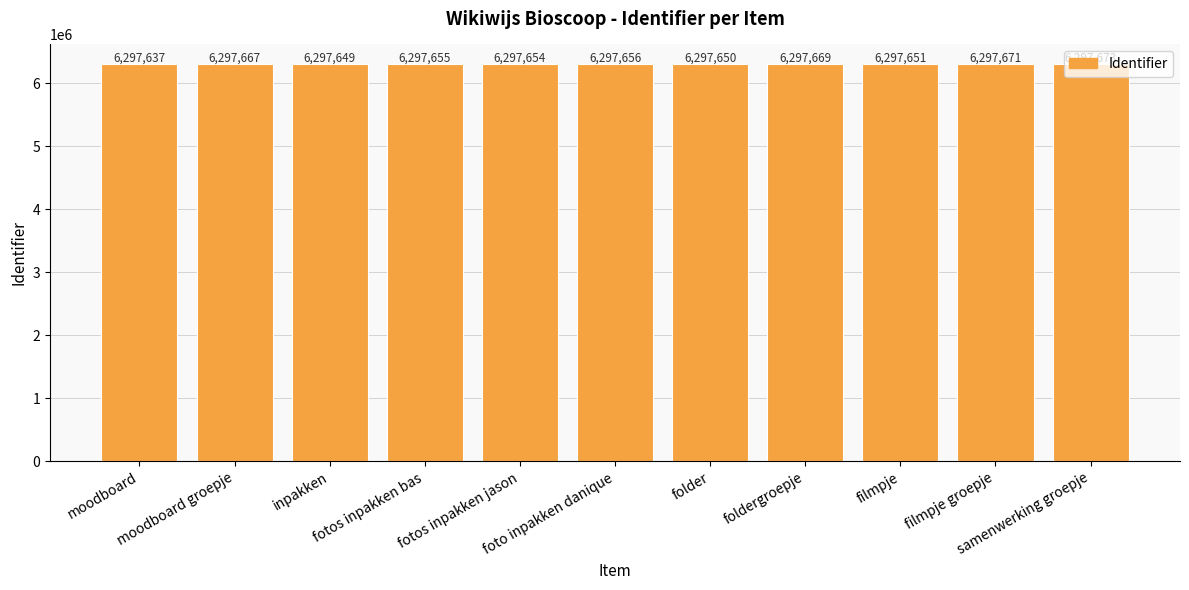

Reading left to right, extract all data points from this chart.

6297637	6297667	6297649	6297655	6297654	6297656	6297650	6297669	6297651	6297671	6297673